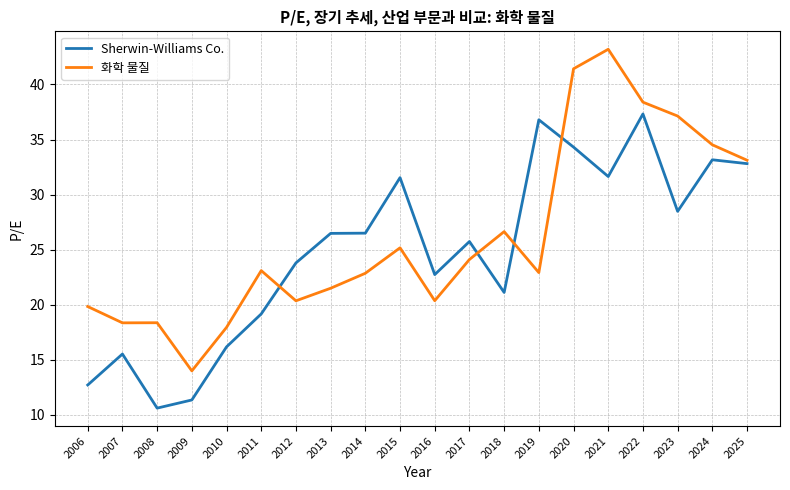

Between 2017 and 2022, which series saw the biggest shift?

화학 물질